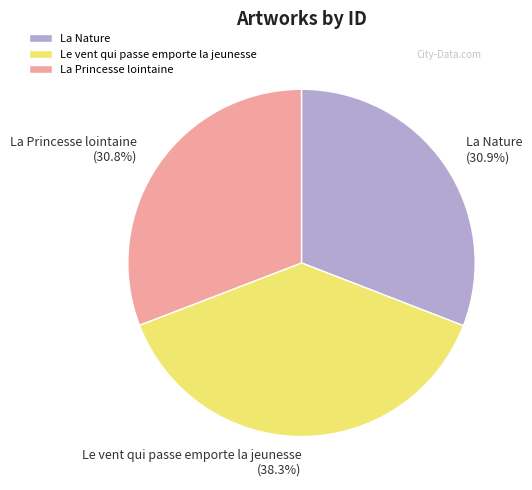

Between La Princesse lointaine and Le vent qui passe emporte la jeunesse, which is larger?

Le vent qui passe emporte la jeunesse